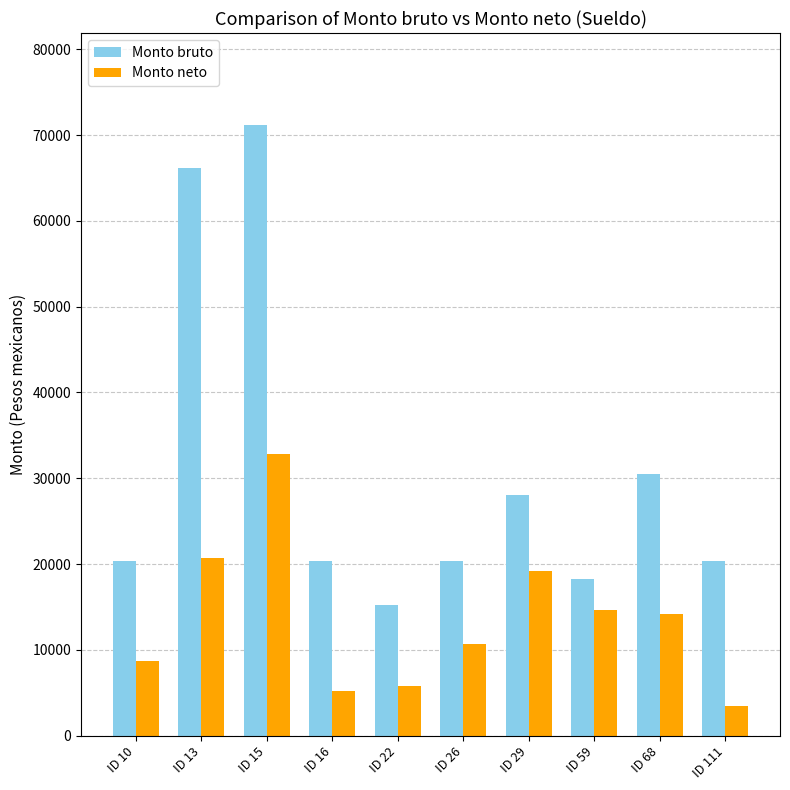

Where does the Monto neto series first go above 14158?

ID 13